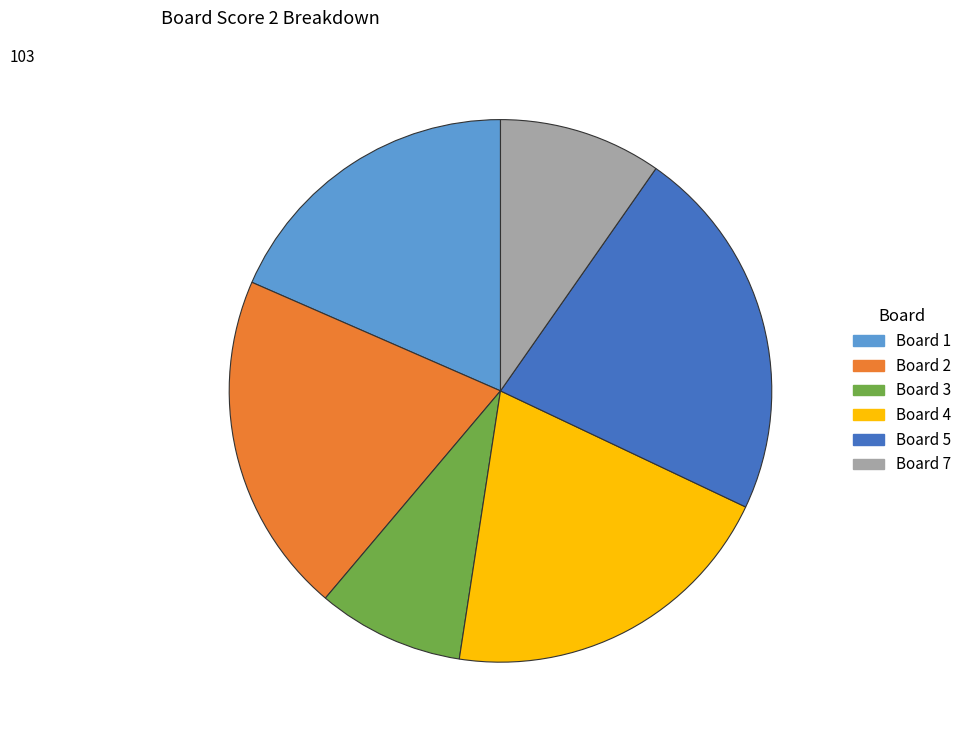

Is there a majority slice in this chart?

No